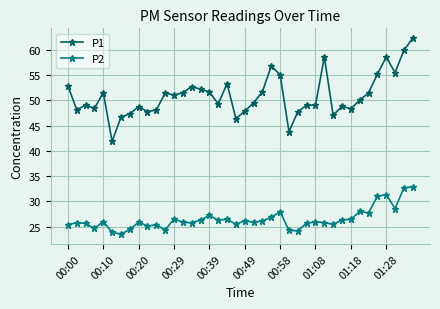

What is the greatest value displayed?

62.3